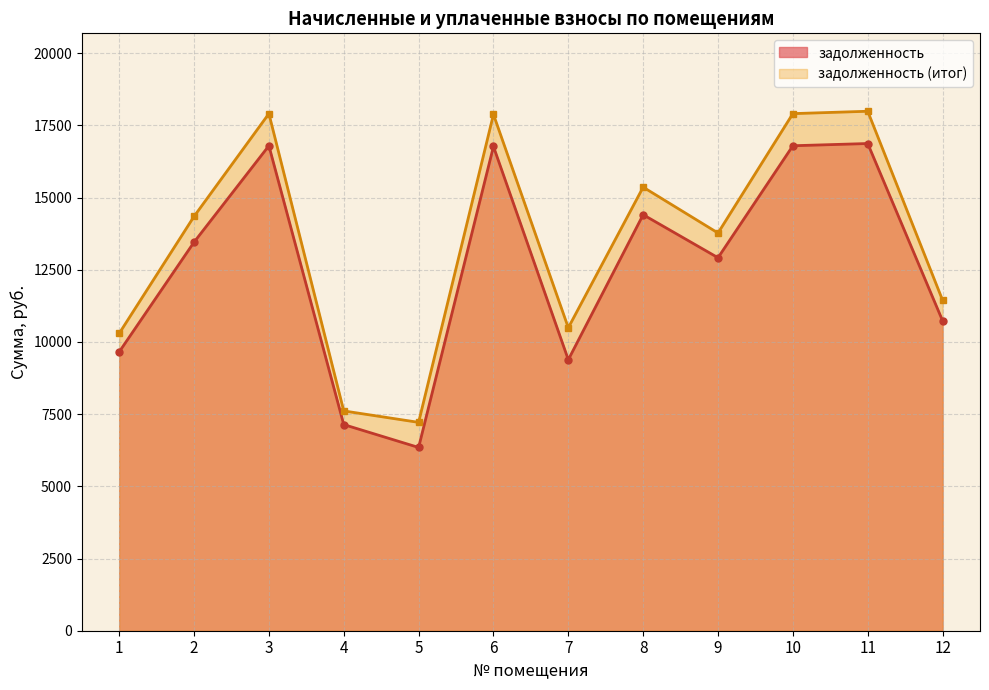

True or false: задолженность (итог) and задолженность intersect in this chart.

False